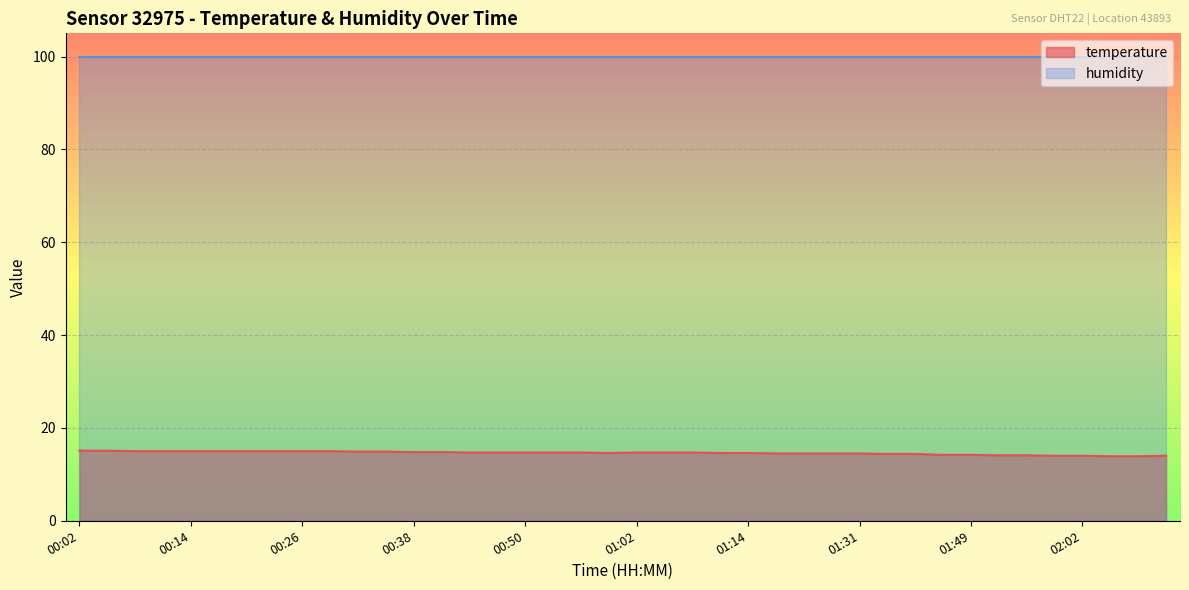

Which label corresponds to the smallest value in the chart?

02:05